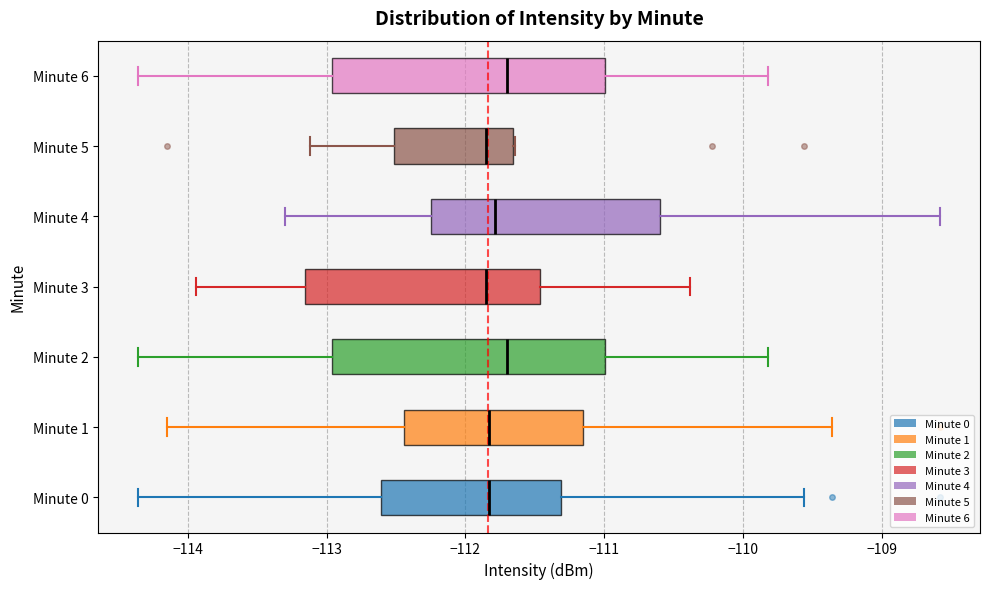

Reading bottom to top, read every box against the x-axis: the position of its median line, the range the box covers, and the ends of its whiskers. The values are not printed on the chart, so give them approximately, as read against the axis.

Minute 0: median -111.8, box -112.6 to -111.3, whiskers -114.4 to -109.6
Minute 1: median -111.8, box -112.4 to -111.2, whiskers -114.1 to -109.4
Minute 2: median -111.7, box -113.0 to -111.0, whiskers -114.4 to -109.8
Minute 3: median -111.9, box -113.2 to -111.5, whiskers -113.9 to -110.4
Minute 4: median -111.8, box -112.2 to -110.6, whiskers -113.3 to -108.6
Minute 5: median -111.9, box -112.5 to -111.7, whiskers -113.1 to -111.6
Minute 6: median -111.7, box -113.0 to -111.0, whiskers -114.4 to -109.8